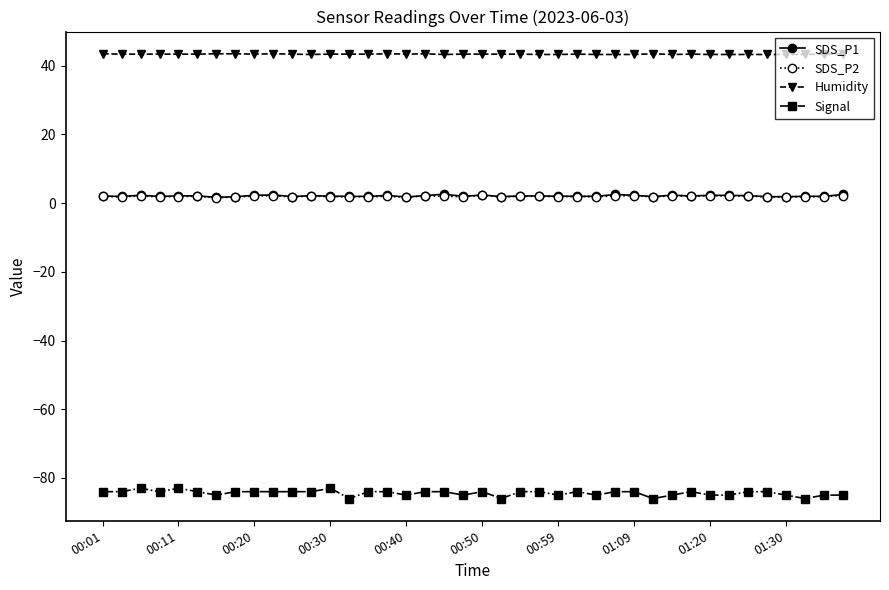

True or false: SDS_P1 and Signal cross at least once.

False